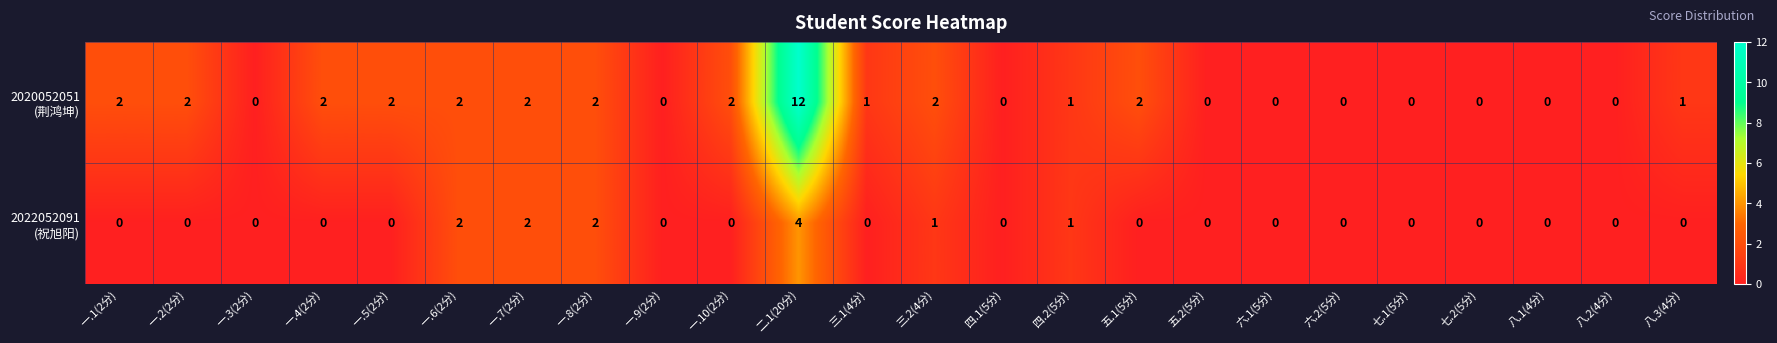

At how many categories does at least one series exceed 7?

1